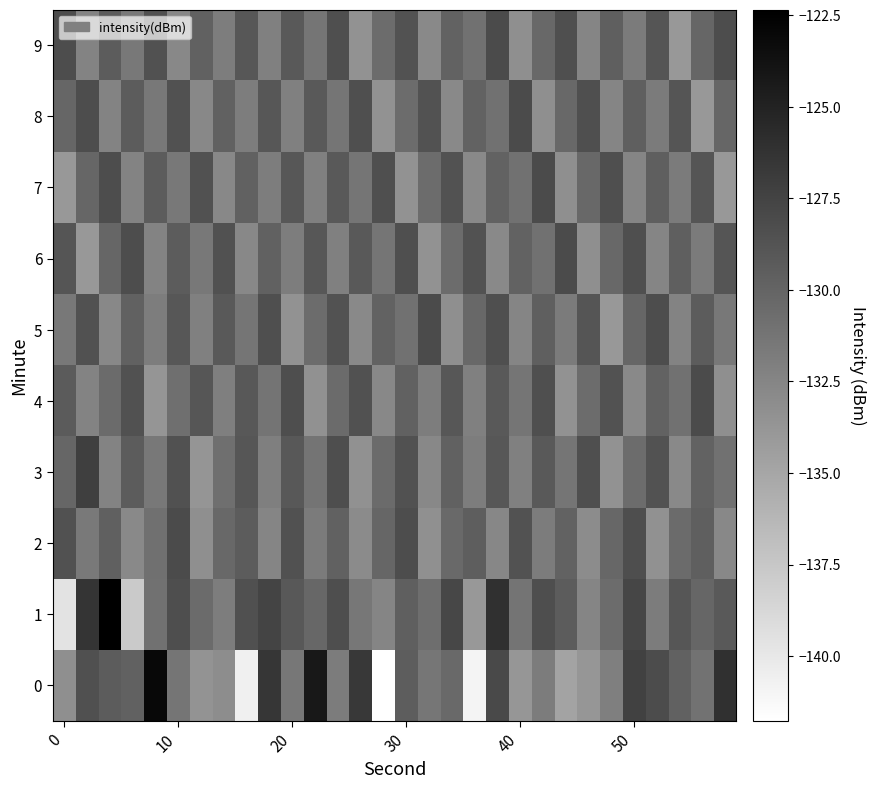

At which category is the sum across all series the highest?

19